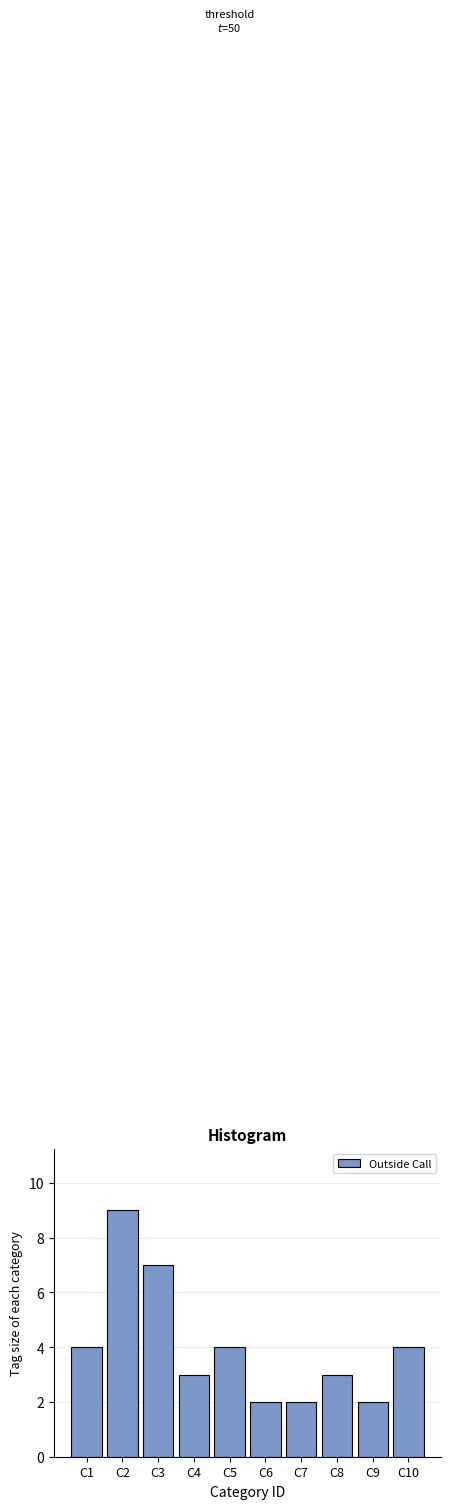

Reading right to left, list all the values displayed in this chart.

C10=4	C9=2	C8=3	C7=2	C6=2	C5=4	C4=3	C3=7	C2=9	C1=4